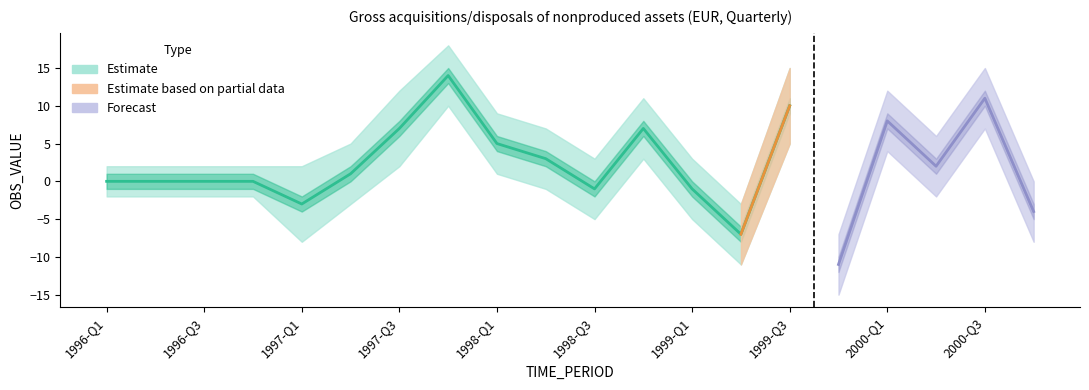

What is the label of the 4th point from the left?

1996-Q4